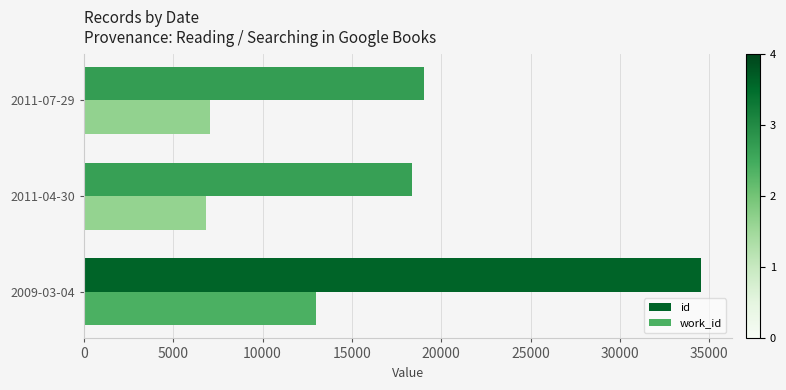

The value of id at 2009-03-04 is 34543. True or false?

True